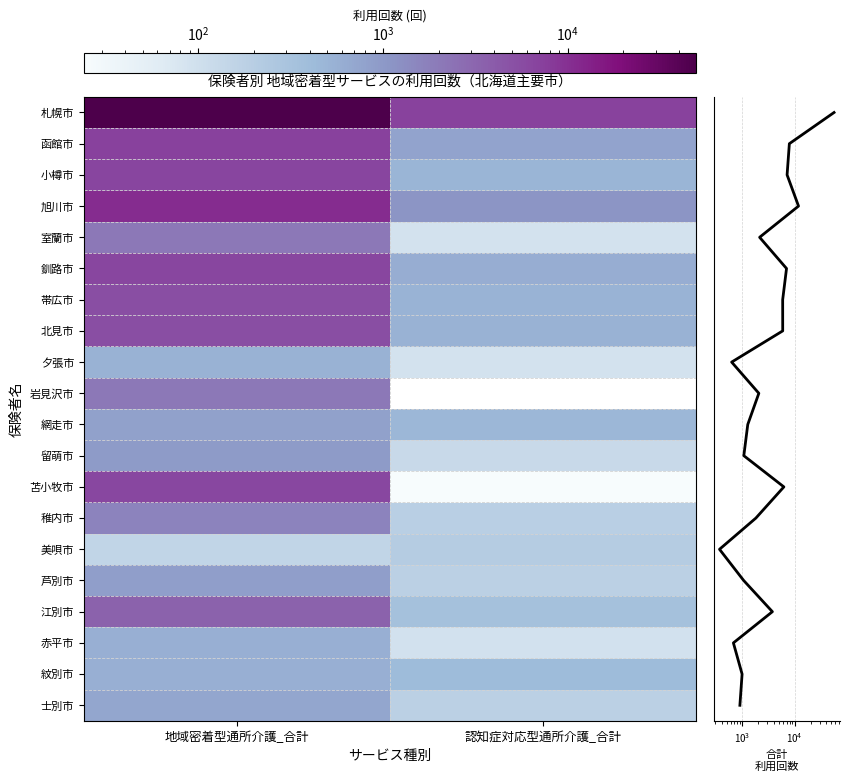

The 帯広市 series shows 8842.0 at 地域密着型通所介護_合計. True or false?

False